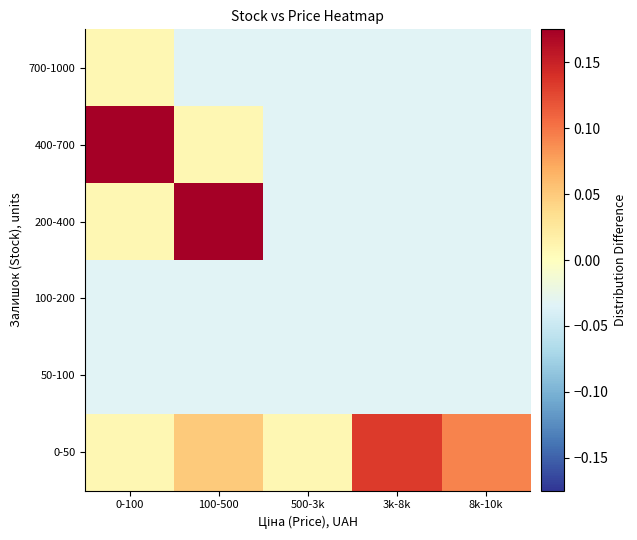

Which series has the largest total across all categories?

0-50